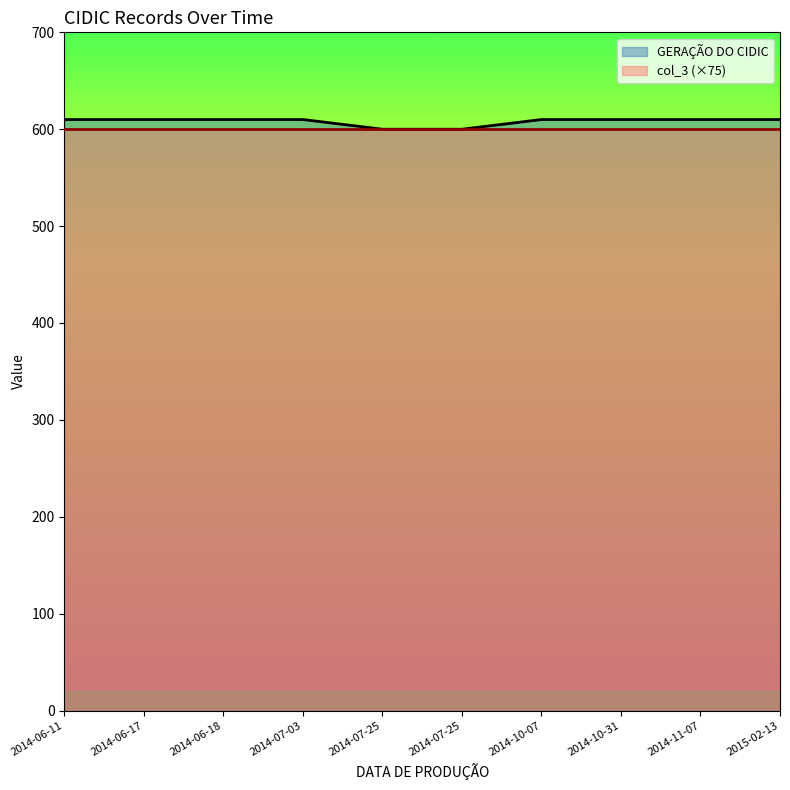

What is the average value?

608